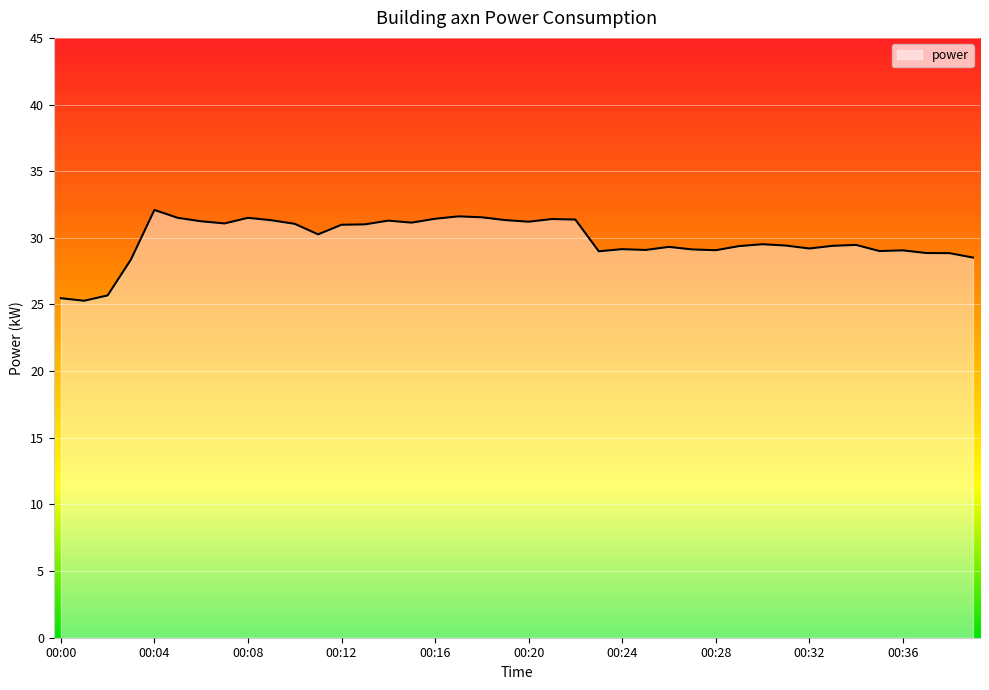

What is the difference between the maximum and minimum values?

6.8